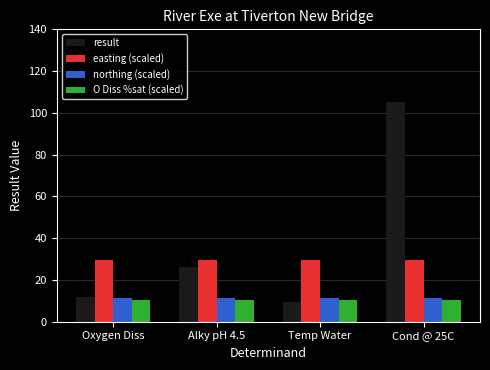

What is the difference between the highest and lowest values at Cond @ 25C?

94.6